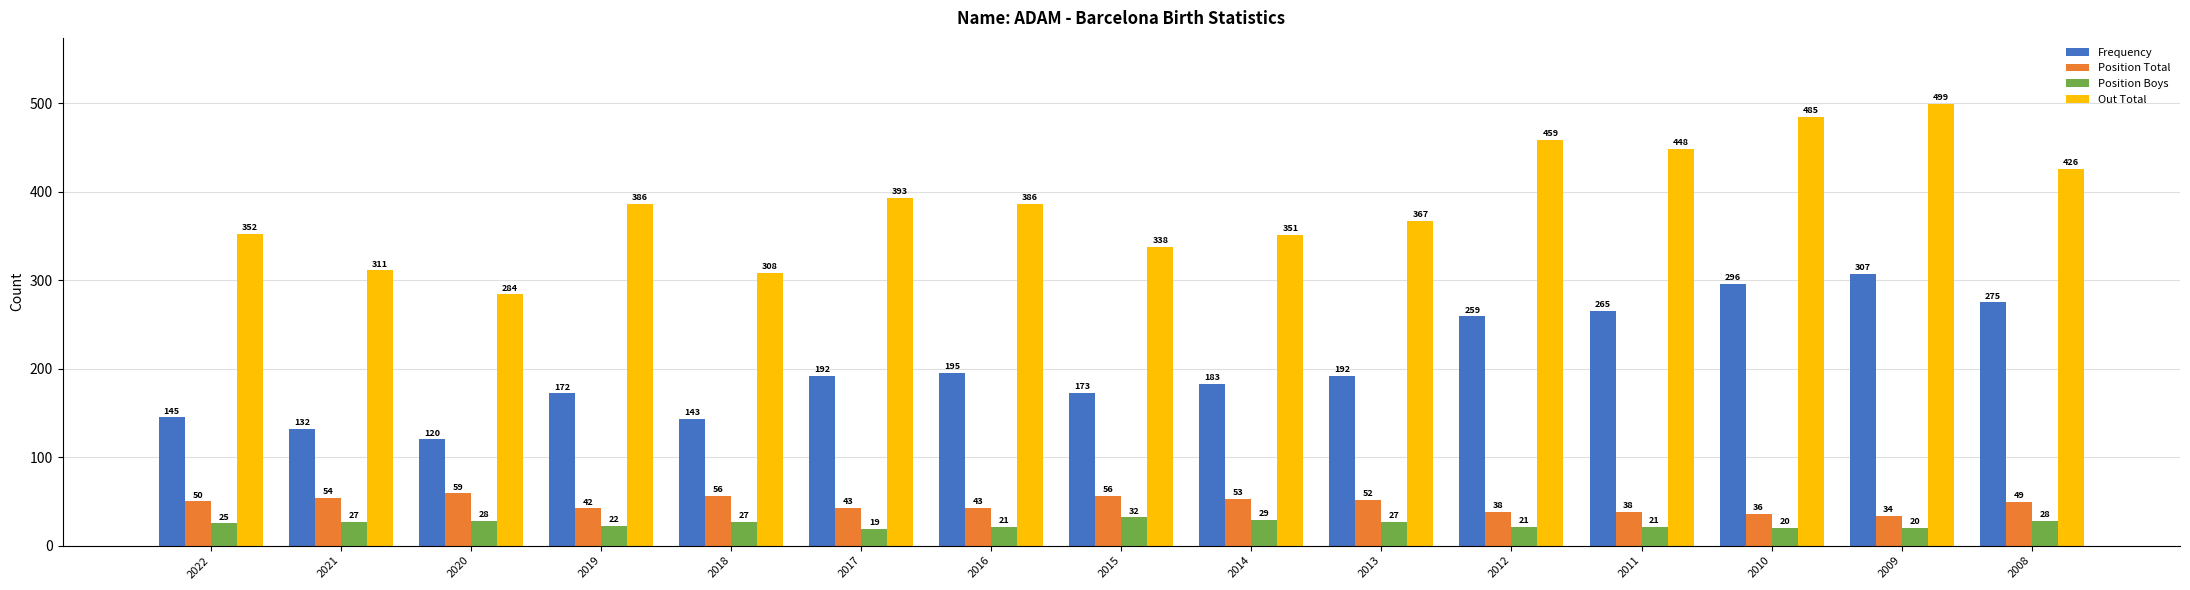

At which label is Frequency closest to 213?

2016